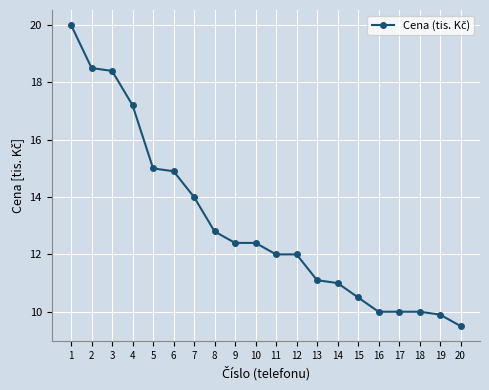

What is the ratio of the value at 18 to the value at 7?

0.7